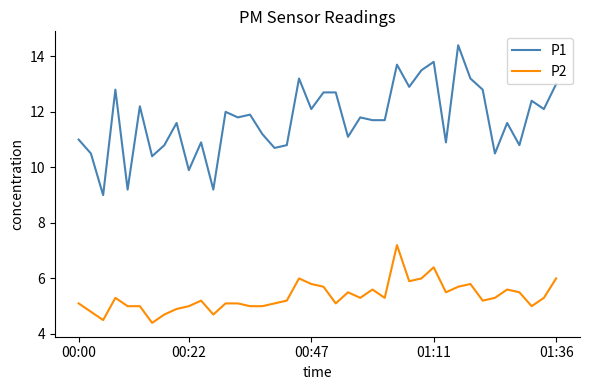

What is the greatest value displayed?

14.4